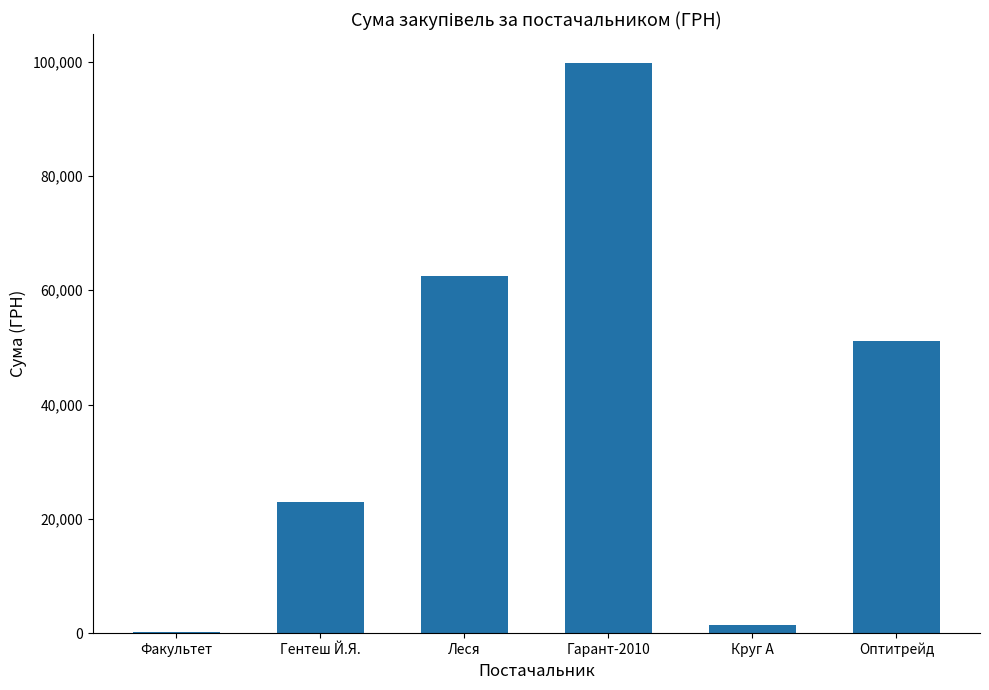

Count the number of values greater than 51204.

3